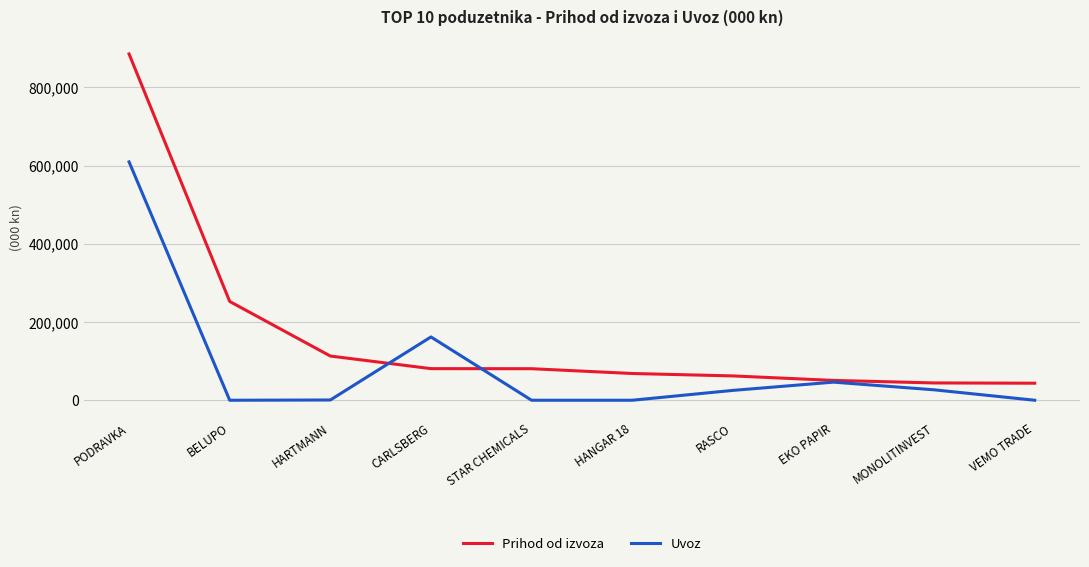

After their last crossing, which series has the higher values: Prihod od izvoza or Uvoz?

Prihod od izvoza